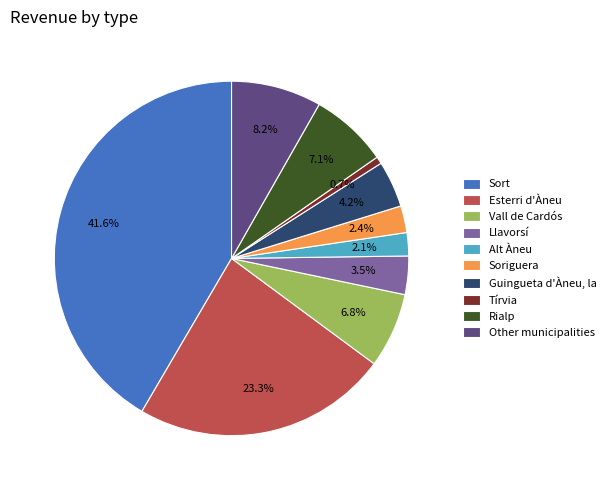

Does Esterri d'Àneu account for over 50% of the chart?

No